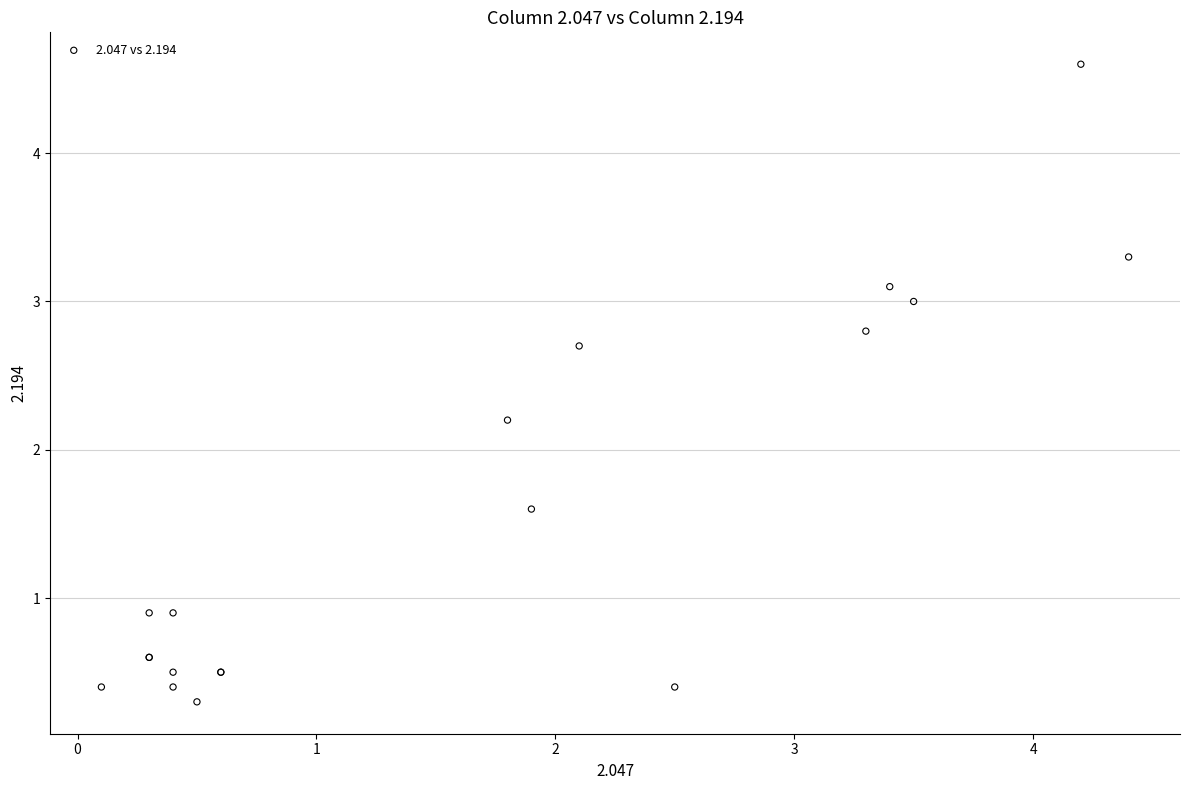

What Y value in the scatter plot is closest to 2?

2.2